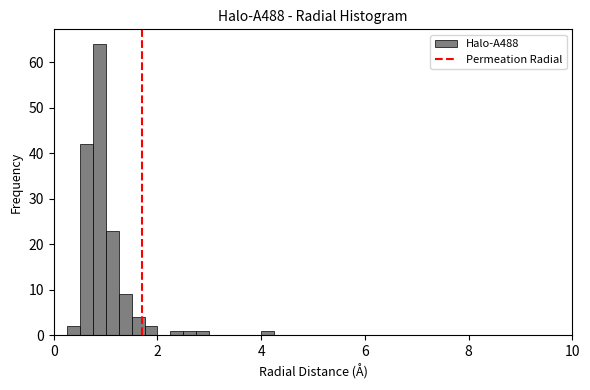

Read against the x-axis, roughly where is the centre of the tallest bar?

0.8